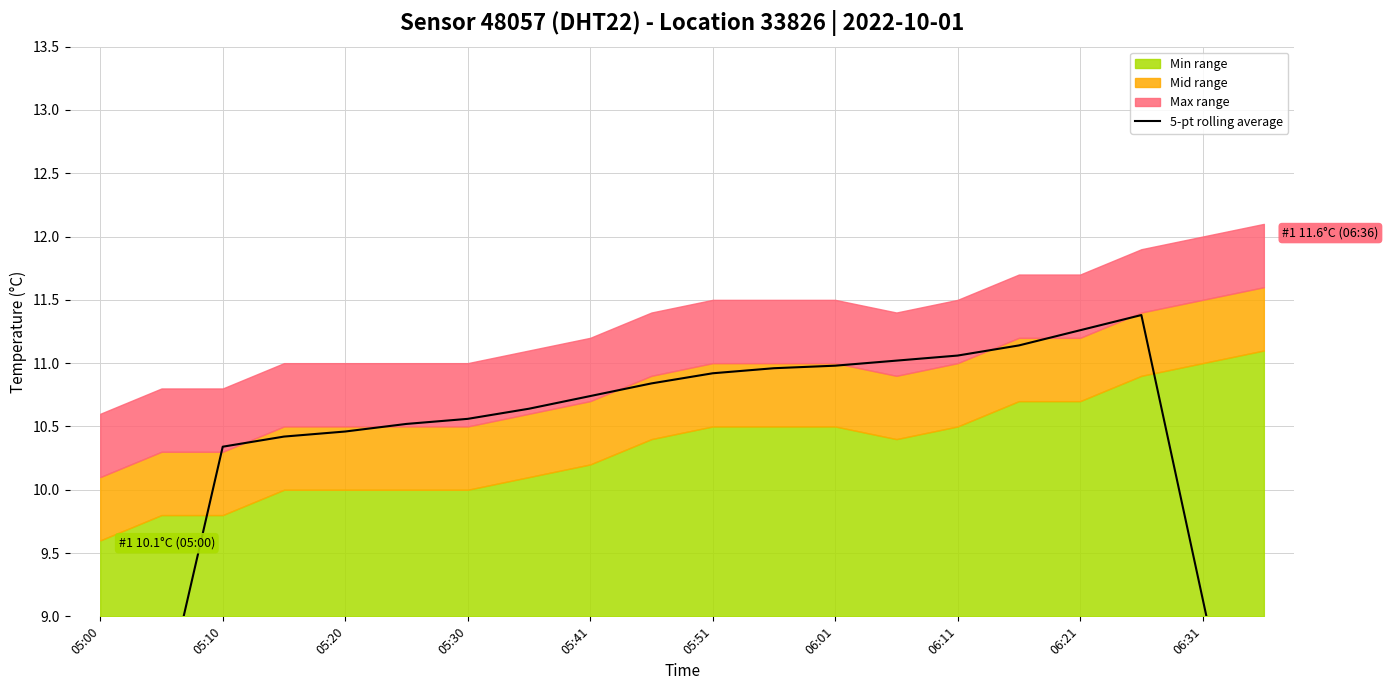

At which category does the chart reach its peak across all series?

17